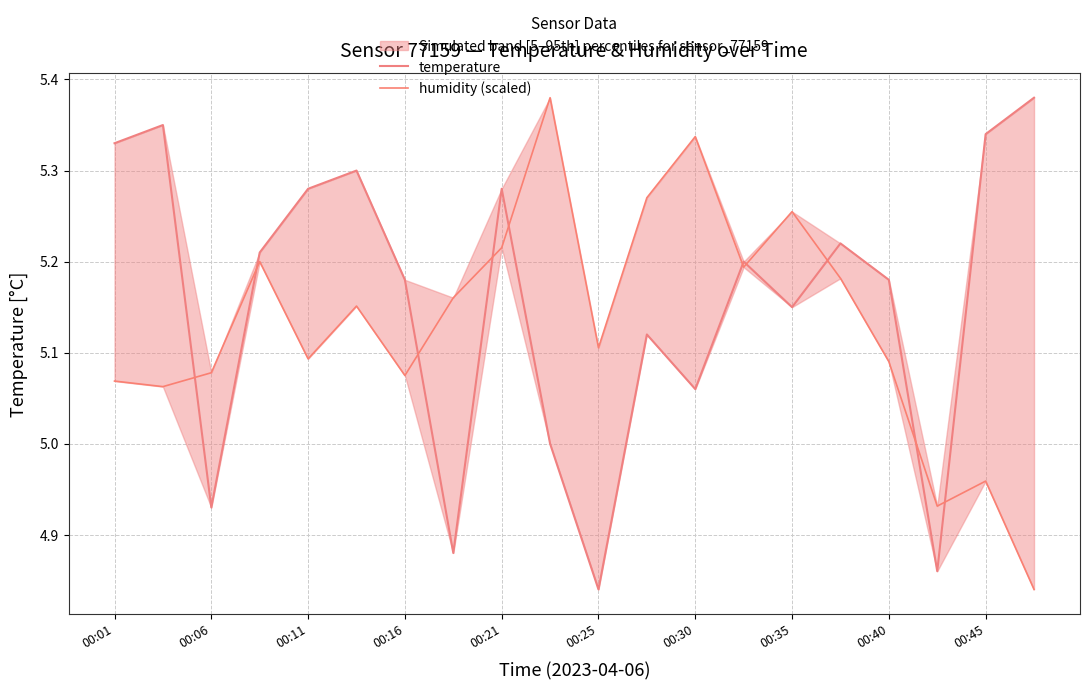

What is the maximum value shown in the chart?

5.4